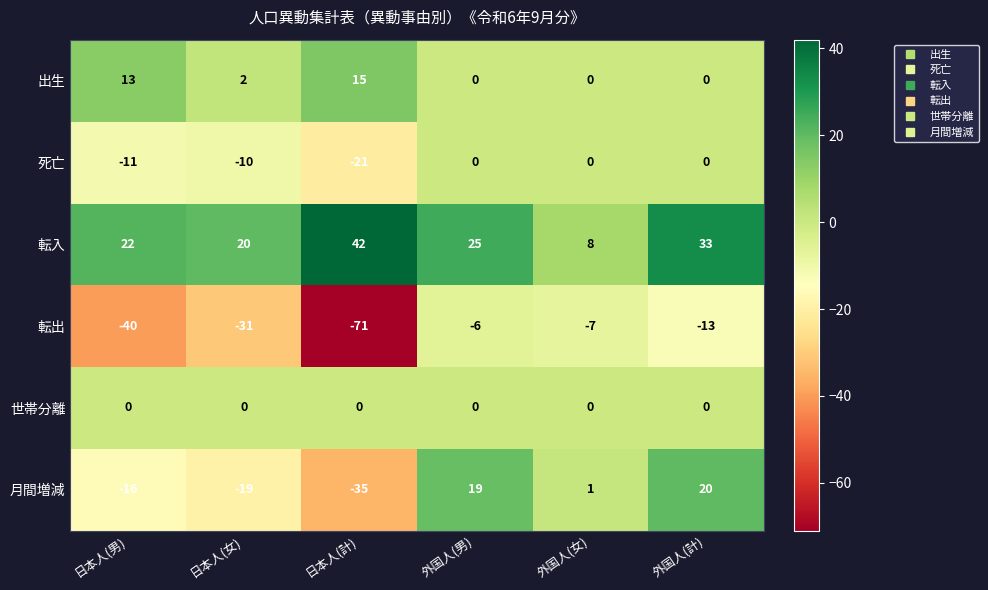

What is the maximum value shown in the chart?

42